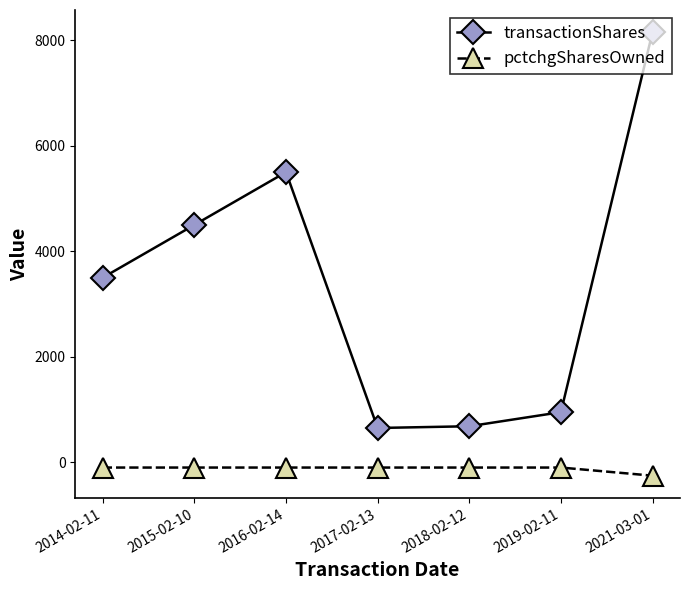

At which label does pctchgSharesOwned reach its minimum?

2021-03-01